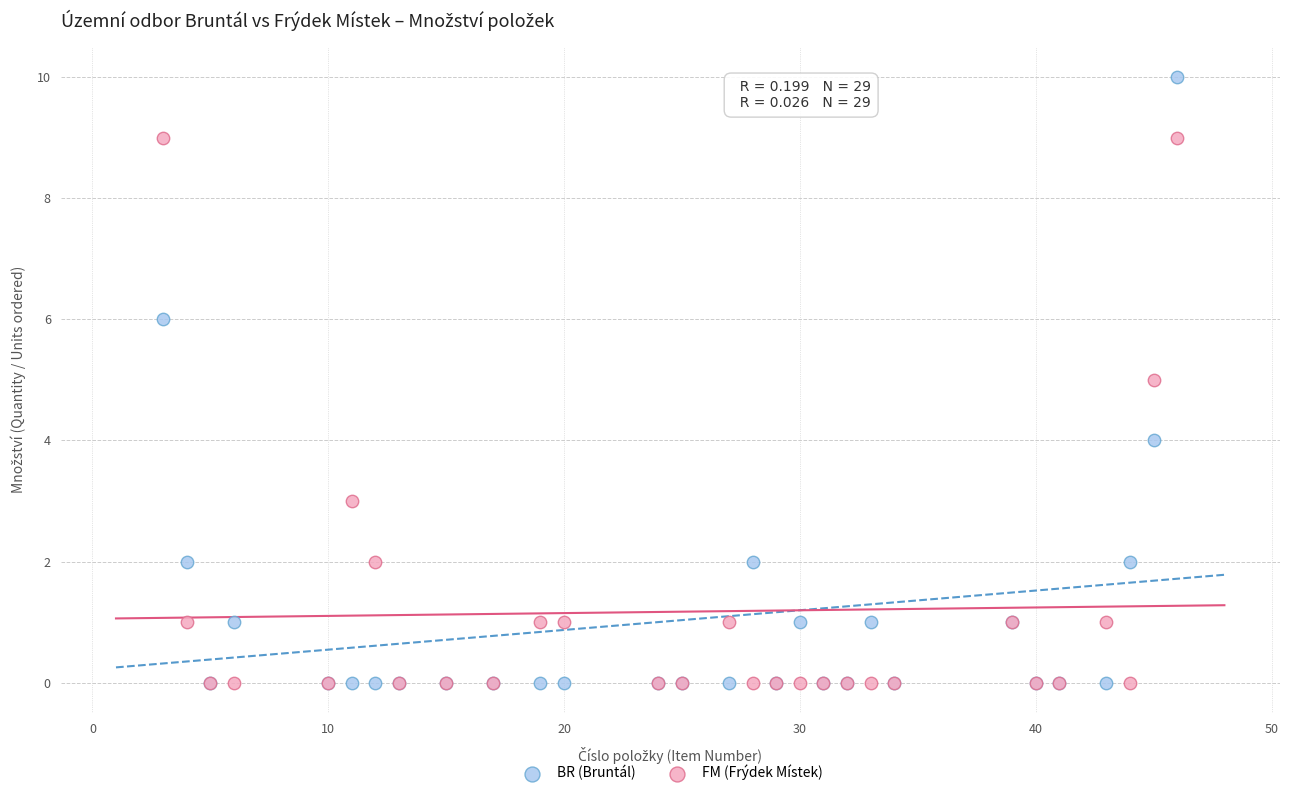

Which series reaches the maximum Y coordinate?

BR (Bruntál)